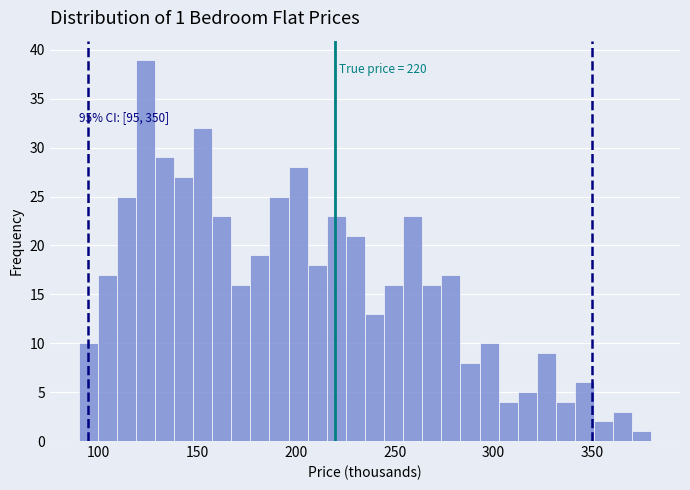

Around what value on the x-axis is the tallest bar? Give the approximate position of its centre, as read against the axis.

125